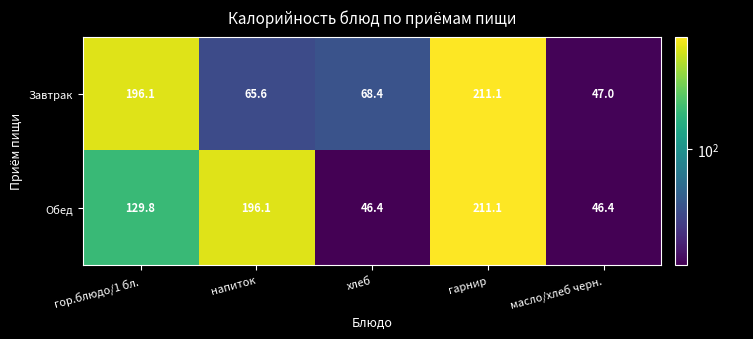

Count the number of data series in this chart.

2